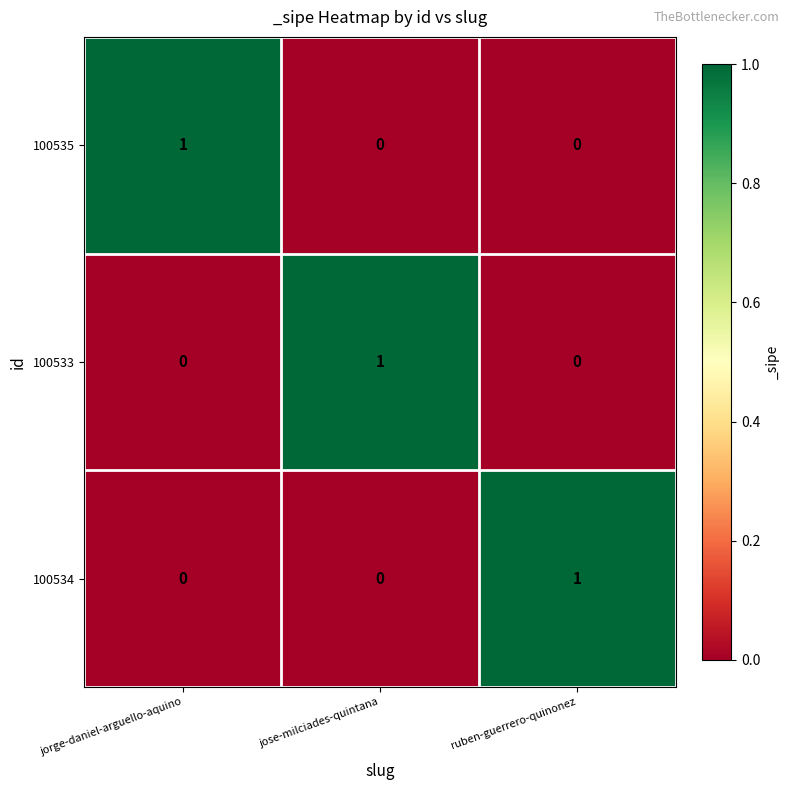

True or false: 100533 has a value of 1 at jose-milciades-quintana.

True